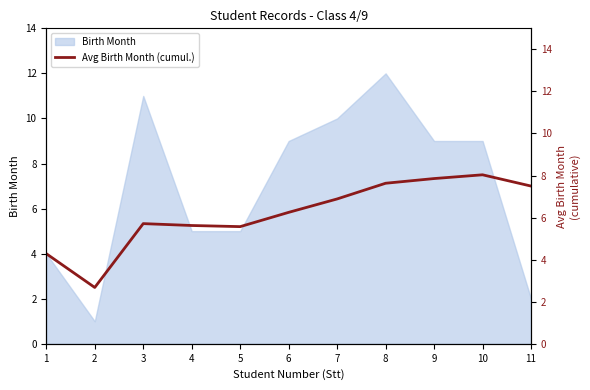

Where is the data nearest to the value 5?

5